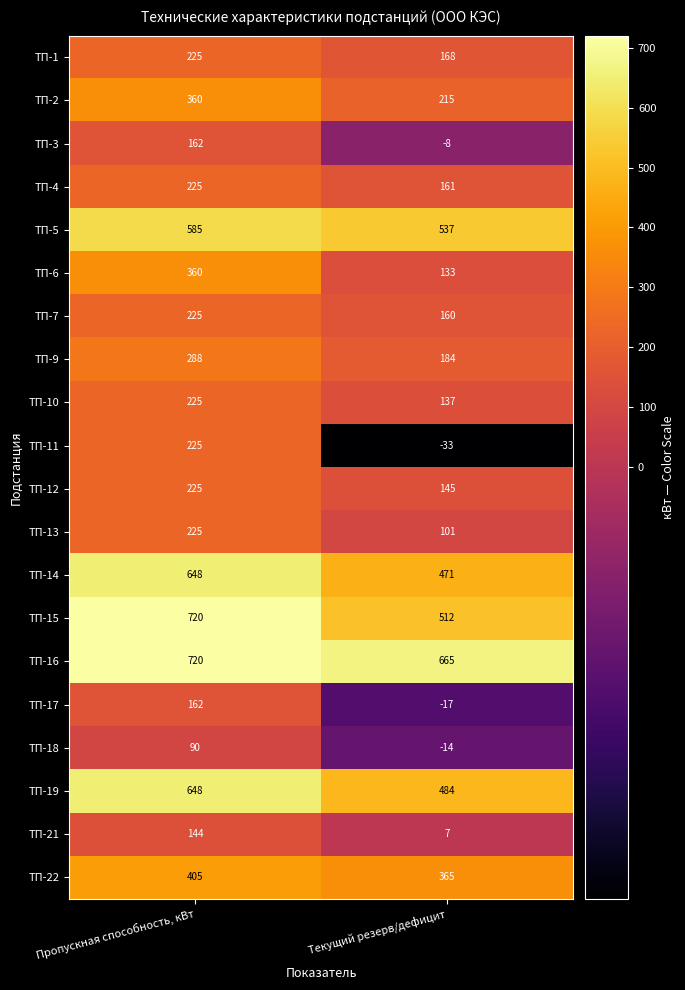

What is the average value of the ТП-9 series?

236